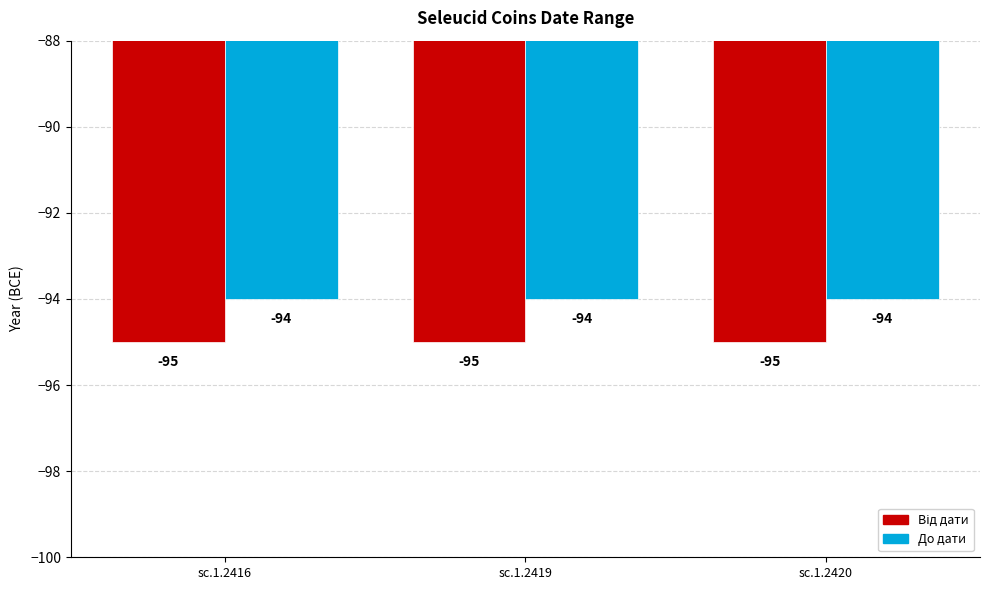

What value does the До дати series have at sc.1.2420?

-94